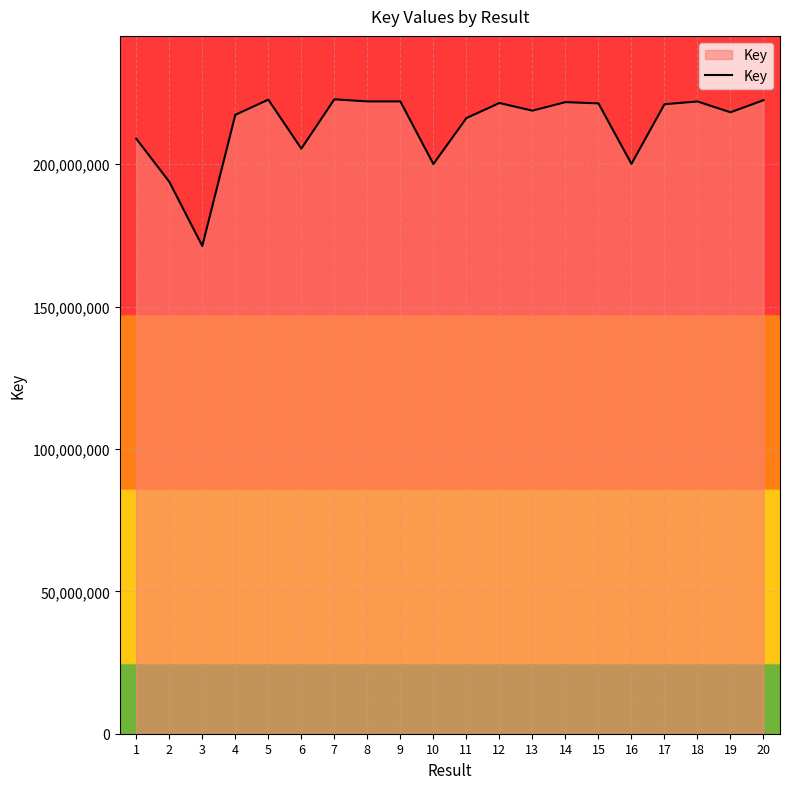

At which label is the value closest to 197038338?

10